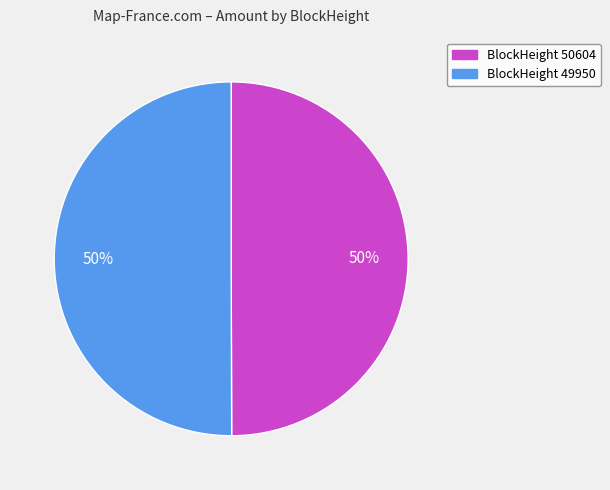

To the nearest percent, what is the difference between the largest and smallest slice percentages?

0%